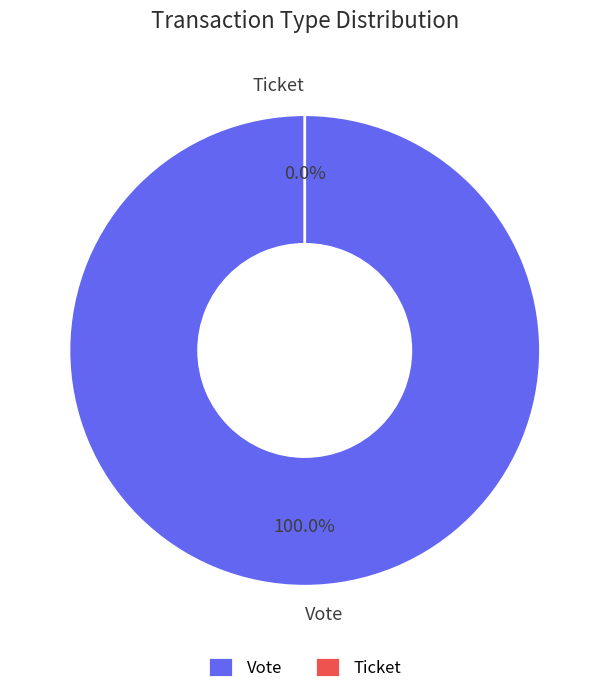

Combined, do Ticket and Vote account for over 50%?

Yes